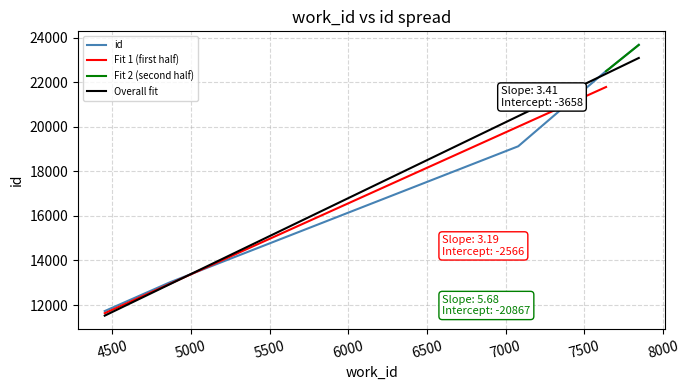

At which label does the data first exceed 22508?

7665